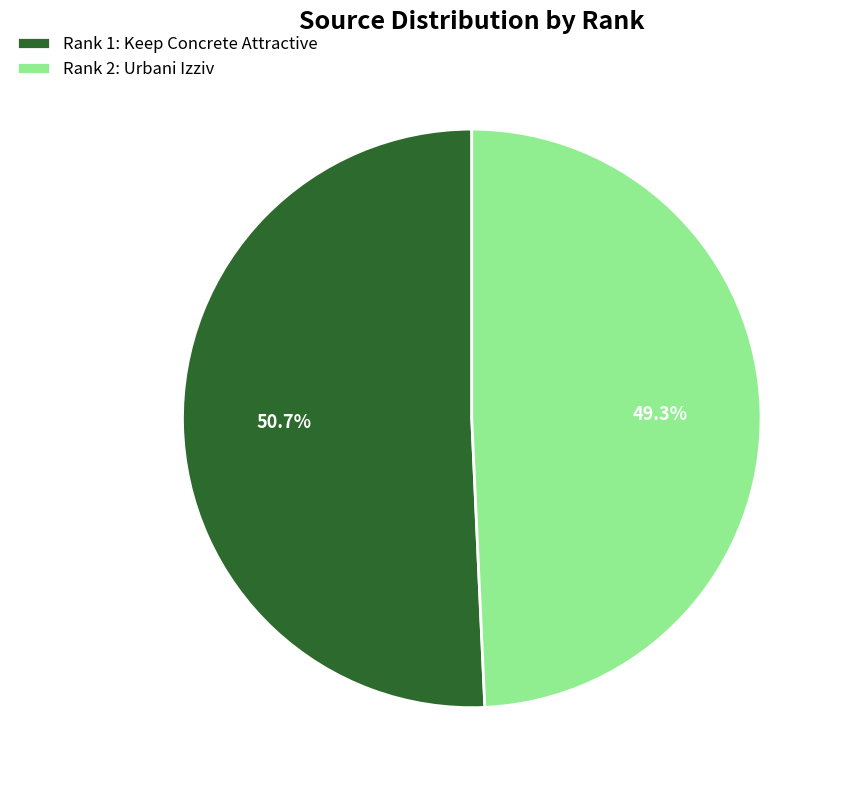

How many slices are in this pie chart?

2